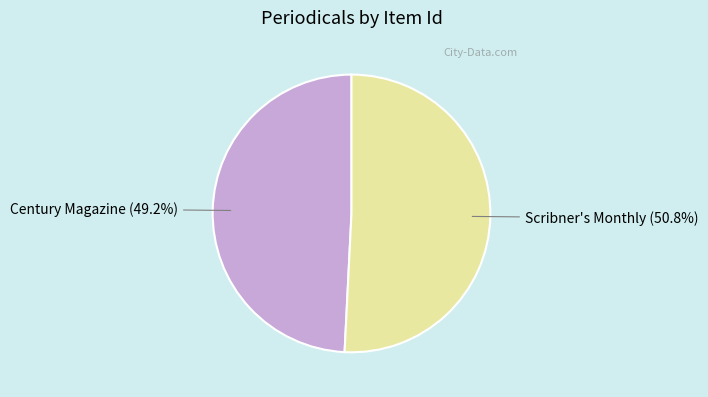

How many segments does this pie chart have?

2